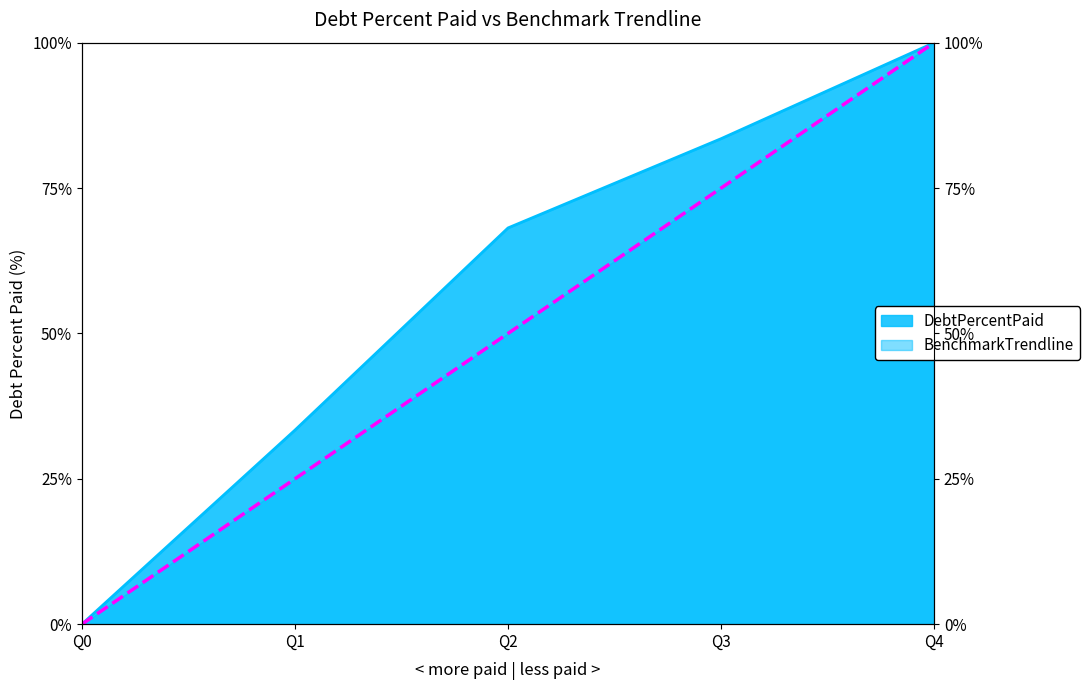

True or false: DebtPercentPaid and BenchmarkTrendline intersect in this chart.

False